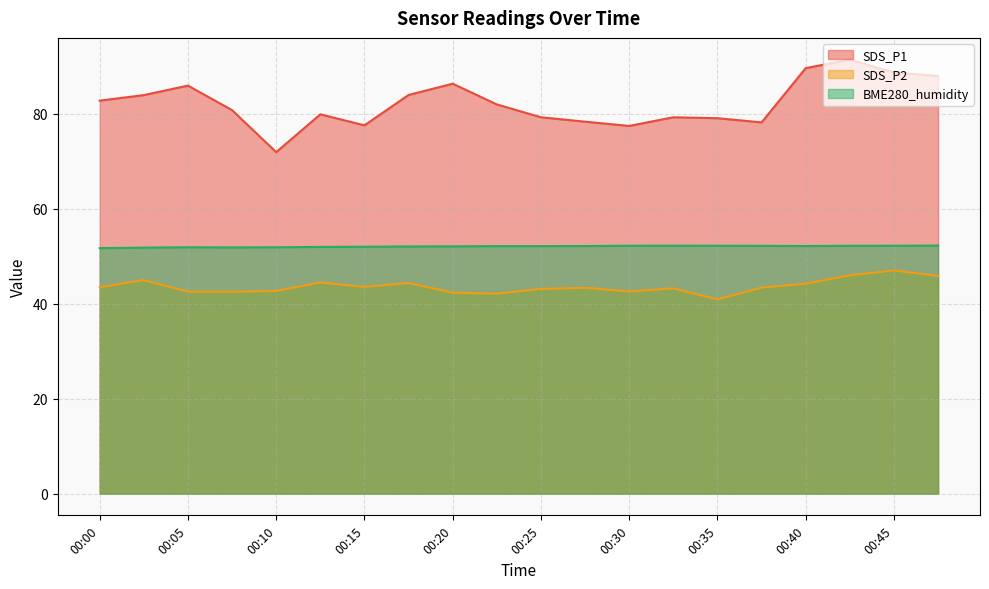

True or false: SDS_P2 and BME280_humidity cross at least once.

False